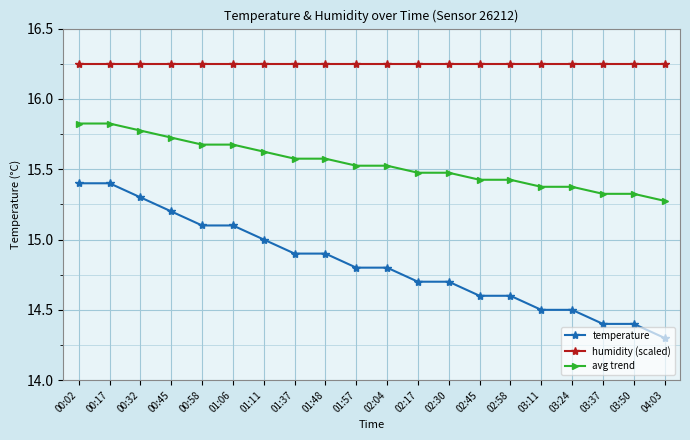

What are all the series names shown in the legend?

temperature, humidity (scaled), avg trend